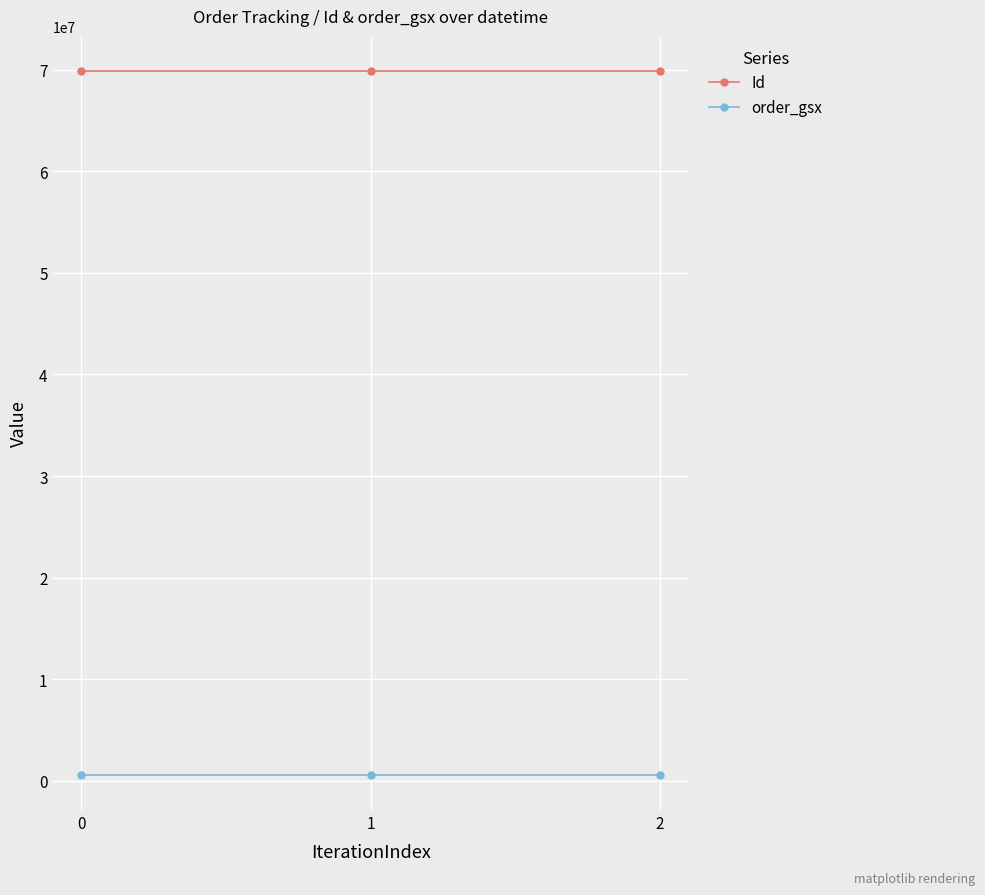

True or false: Id has a value of 92069915 at 0.

False